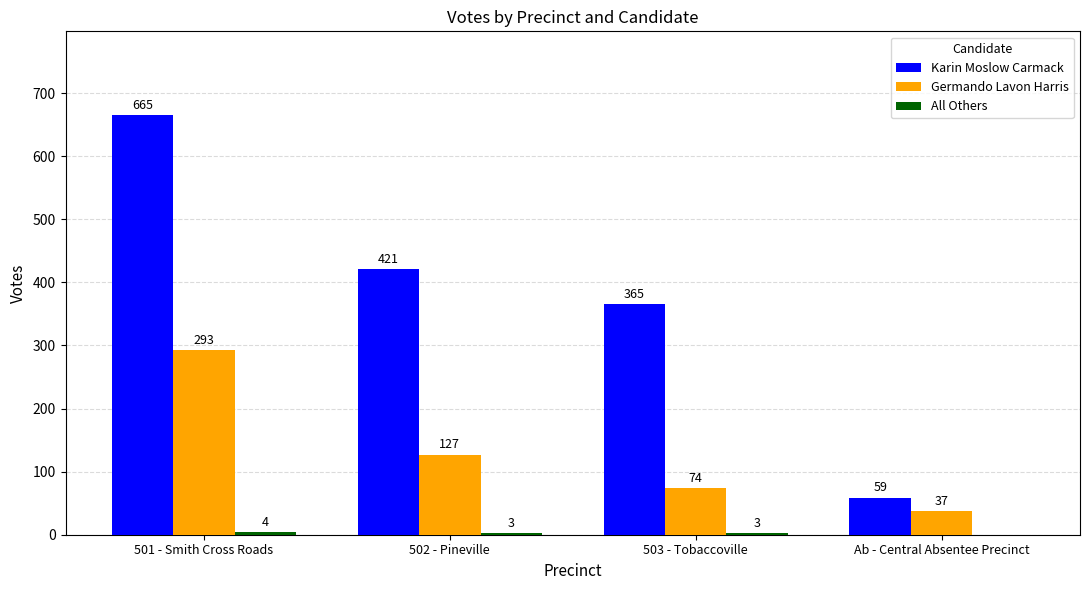

What is the sum of the Karin Moslow Carmack values at Ab - Central Absentee Precinct and 503 - Tobaccoville?

424